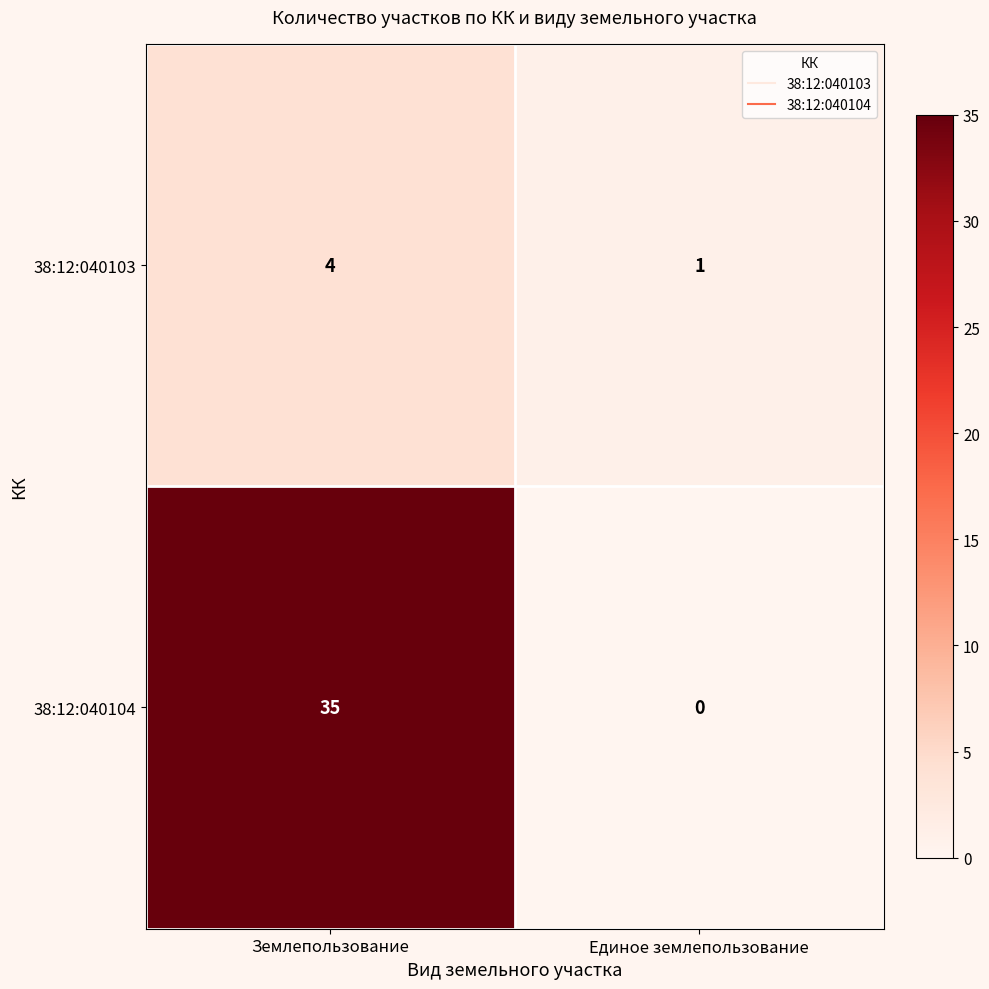

Rank the series by their maximum value, from lowest to highest.

38:12:040103, 38:12:040104